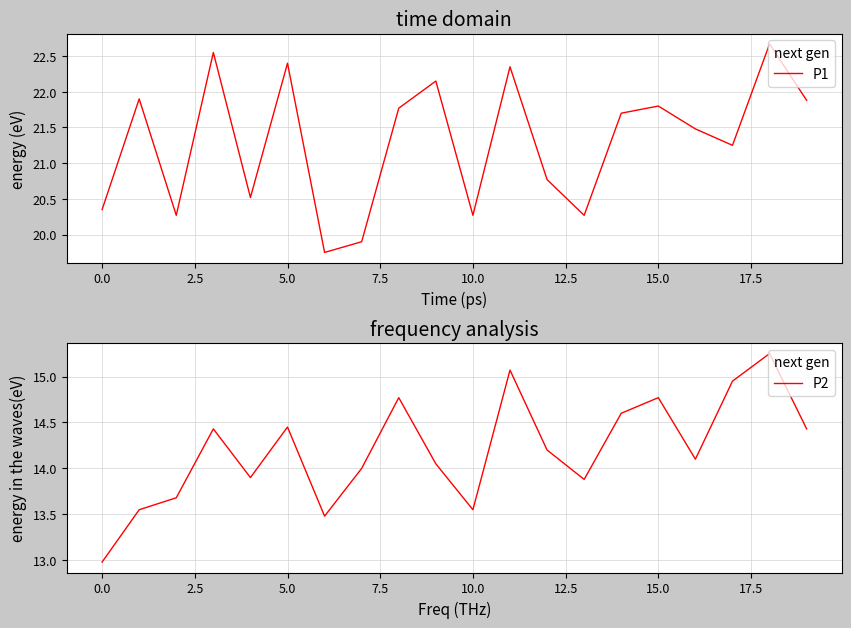

What is the minimum value for P2?

13.0